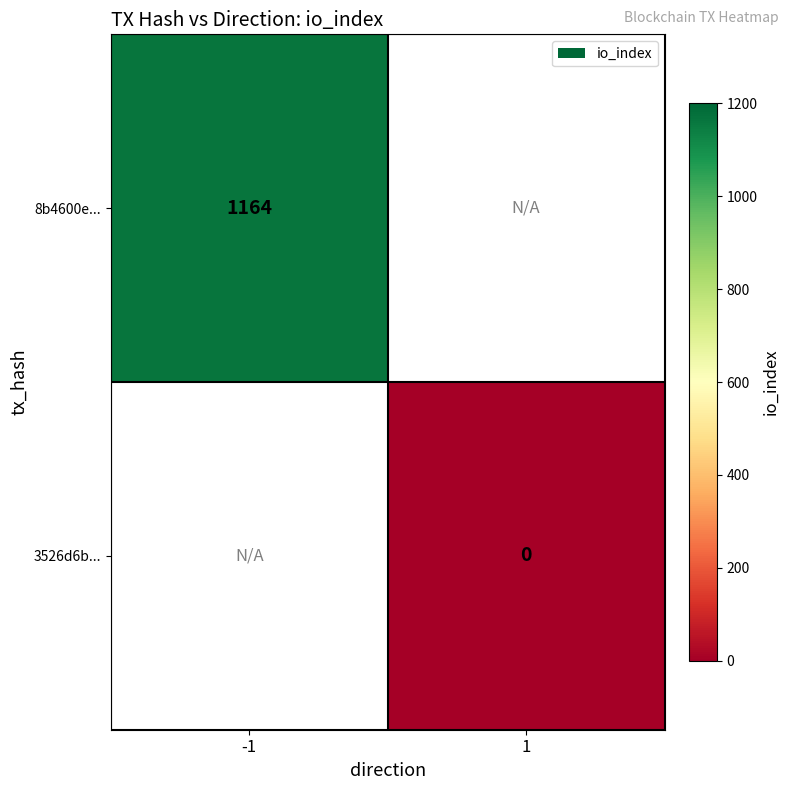

True or false: 8b4600e... has a value of 2021 at -1.

False